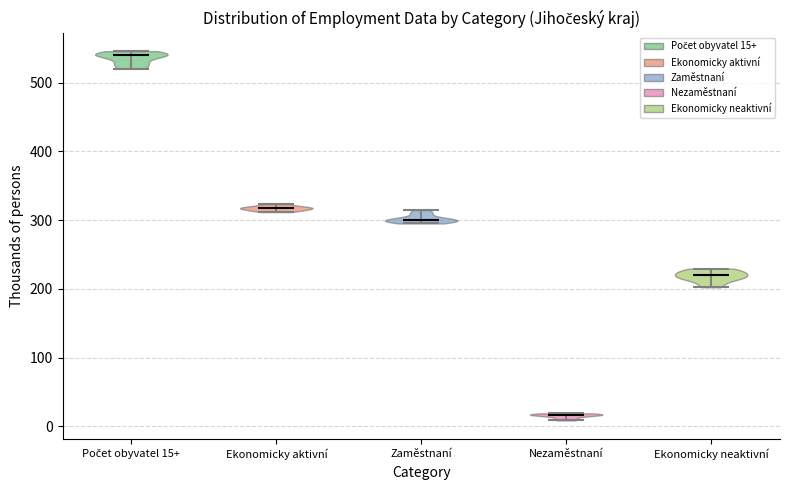

Which violin has the highest median line?

Počet obyvatel 15+